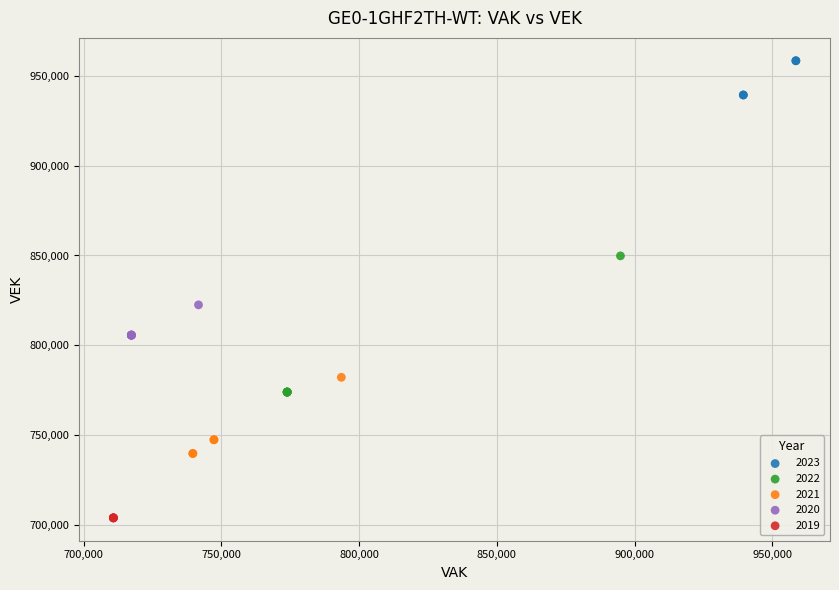

Which series contains the highest Y value?

2023